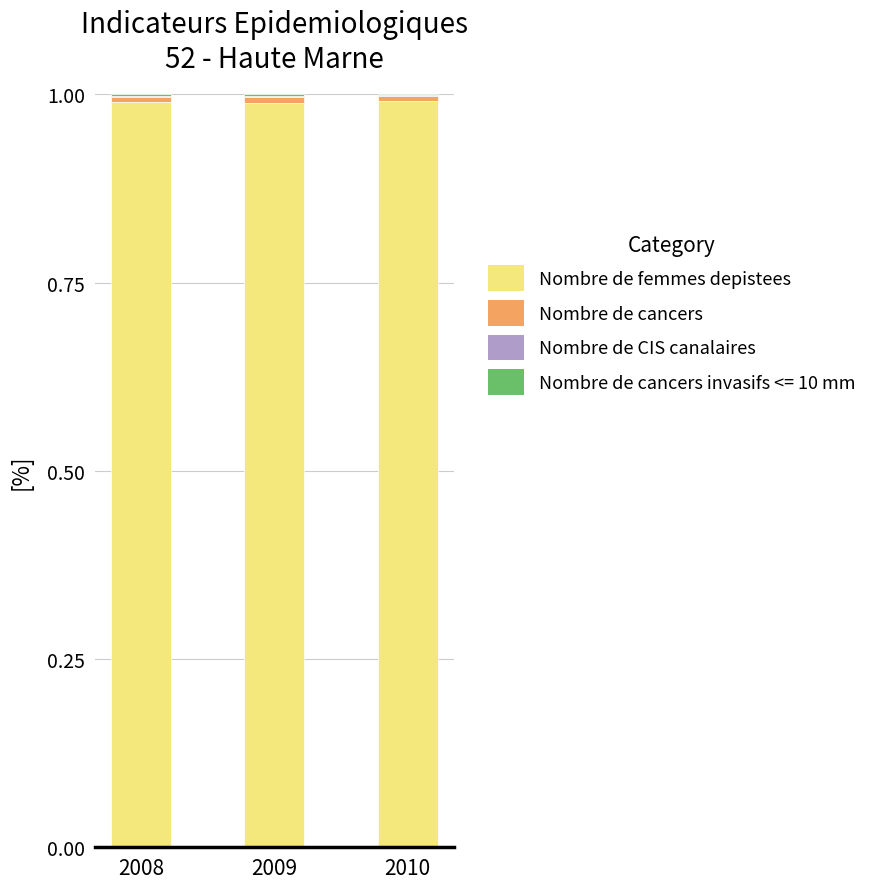

The Nombre de femmes depistees series shows 1.0 at 2009. True or false?

True